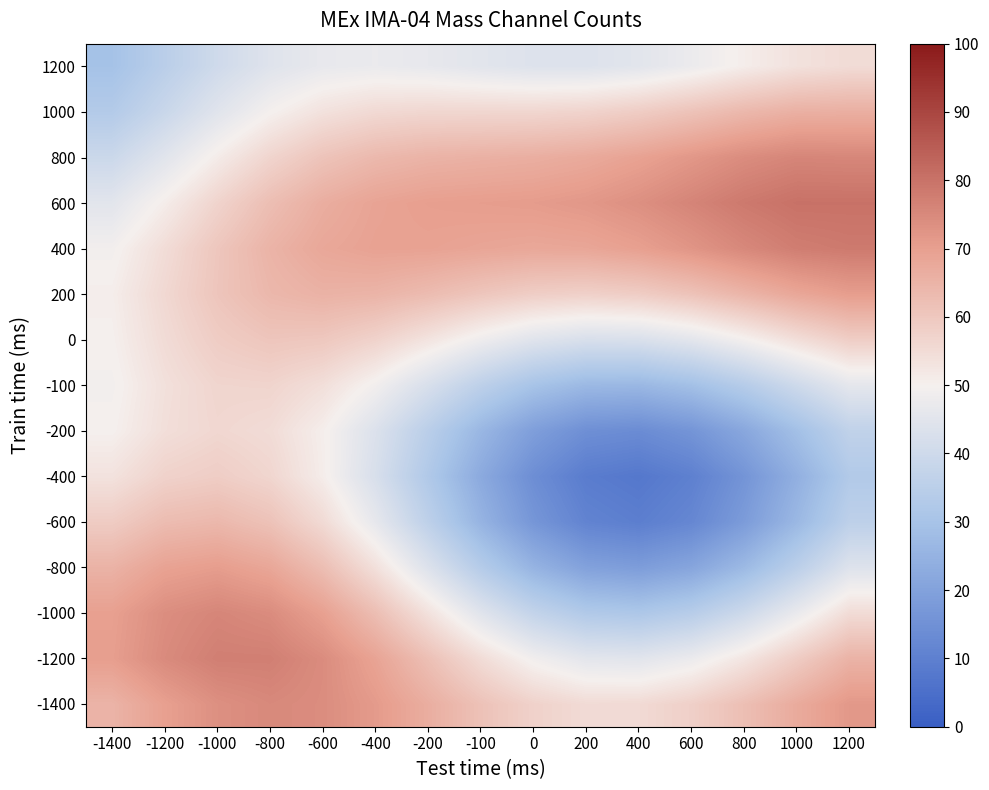

Which has a higher value, 400 or -600?

-600